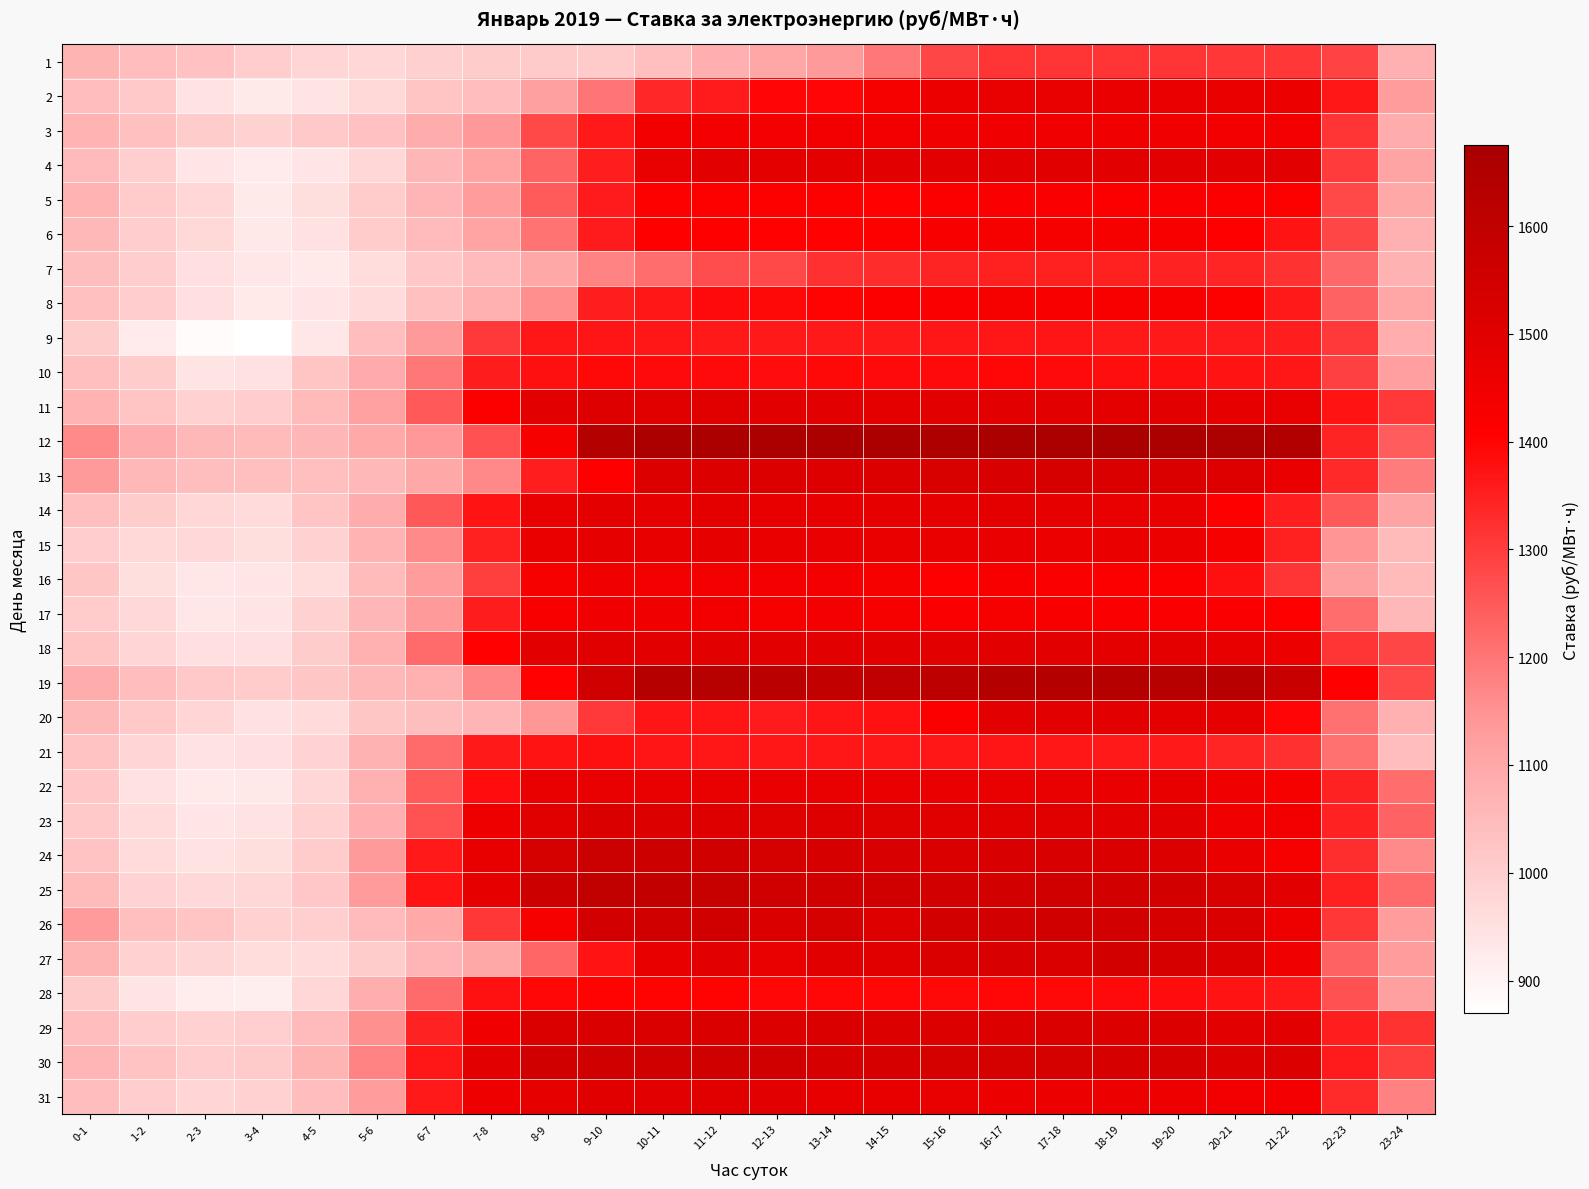

Reading left to right, list all the values displayed in this chart.

1: 0-1=1066.8	1-2=1043.7	2-3=1032.1	3-4=999.4	4-5=981.5	5-6=976.7	6-7=992.7	7-8=1002.8	8-9=1010.4	9-10=1008.4	10-11=1037.9	11-12=1079.8	12-13=1102.8	13-14=1135.9	14-15=1196.1	15-16=1283.7	16-17=1313.1	17-18=1312.7	18-19=1312.0	19-20=1311.0	20-21=1308.6	21-22=1307.4	22-23=1290.6	23-24=1075.0
2: 0-1=1043.2	1-2=1012.5	2-3=946.1	3-4=925.8	4-5=941.7	5-6=972.2	6-7=1026.3	7-8=1043.3	8-9=1118.6	9-10=1201.1	10-11=1335.7	11-12=1359.7	12-13=1396.8	13-14=1397.7	14-15=1433.0	15-16=1466.5	16-17=1475.2	17-18=1474.8	18-19=1472.0	19-20=1471.5	20-21=1468.3	21-22=1466.4	22-23=1366.1	23-24=1129.0
3: 0-1=1069.8	1-2=1034.1	2-3=1004.7	3-4=987.7	4-5=1012.0	5-6=1031.1	6-7=1089.4	7-8=1139.9	8-9=1276.9	9-10=1363.1	10-11=1446.1	11-12=1444.9	12-13=1445.1	13-14=1445.9	14-15=1447.7	15-16=1450.5	16-17=1454.1	17-18=1453.4	18-19=1451.2	19-20=1449.9	20-21=1446.5	21-22=1442.7	22-23=1310.3	23-24=1088.1
4: 0-1=1046.3	1-2=998.5	2-3=936.3	3-4=922.3	4-5=938.4	5-6=976.4	6-7=1060.1	7-8=1111.9	8-9=1230.0	9-10=1352.5	10-11=1474.1	11-12=1491.5	12-13=1488.5	13-14=1488.5	14-15=1490.8	15-16=1491.8	16-17=1498.9	17-18=1499.2	18-19=1496.3	19-20=1495.4	20-21=1493.5	21-22=1491.1	22-23=1301.7	23-24=1108.7
5: 0-1=1070.4	1-2=1006.3	2-3=976.7	3-4=926.3	4-5=956.2	5-6=1006.1	6-7=1062.7	7-8=1128.3	8-9=1245.4	9-10=1357.6	10-11=1411.5	11-12=1412.6	12-13=1412.7	13-14=1412.7	14-15=1401.9	15-16=1415.1	16-17=1420.8	17-18=1420.7	18-19=1416.5	19-20=1419.2	20-21=1414.8	21-22=1412.1	22-23=1281.2	23-24=1098.7
6: 0-1=1057.5	1-2=1001.8	2-3=970.7	3-4=932.4	4-5=949.4	5-6=1006.8	6-7=1047.7	7-8=1109.9	8-9=1203.5	9-10=1358.2	10-11=1406.4	11-12=1405.2	12-13=1404.5	13-14=1401.6	14-15=1411.1	15-16=1426.9	16-17=1433.5	17-18=1432.2	18-19=1430.3	19-20=1428.9	20-21=1407.7	21-22=1371.2	22-23=1283.6	23-24=1077.3
7: 0-1=1042.9	1-2=1000.5	2-3=952.6	3-4=932.9	4-5=927.5	5-6=958.3	6-7=1017.8	7-8=1047.0	8-9=1098.3	9-10=1176.0	10-11=1215.9	11-12=1270.0	12-13=1276.0	13-14=1321.2	14-15=1327.5	15-16=1344.8	16-17=1350.3	17-18=1349.5	18-19=1348.1	19-20=1347.3	20-21=1341.6	21-22=1316.9	22-23=1224.6	23-24=1073.4
8: 0-1=1036.5	1-2=999.5	2-3=952.8	3-4=926.6	4-5=936.4	5-6=967.1	6-7=1035.1	7-8=1076.4	8-9=1158.8	9-10=1351.7	10-11=1363.9	11-12=1387.5	12-13=1389.4	13-14=1400.5	14-15=1414.3	15-16=1421.9	16-17=1429.8	17-18=1429.6	18-19=1426.9	19-20=1426.1	20-21=1411.5	21-22=1362.7	22-23=1232.4	23-24=1104.3
9: 0-1=1005.1	1-2=922.7	2-3=881.0	3-4=870.8	4-5=934.8	5-6=1044.3	6-7=1134.9	7-8=1304.3	8-9=1364.0	9-10=1367.9	10-11=1364.2	11-12=1363.3	12-13=1363.5	13-14=1362.8	14-15=1362.4	15-16=1364.2	16-17=1366.8	17-18=1367.9	18-19=1363.3	19-20=1361.9	20-21=1357.6	21-22=1353.3	22-23=1305.6	23-24=1086.3
10: 0-1=1037.4	1-2=1002.2	2-3=942.2	3-4=950.3	4-5=1025.5	5-6=1092.0	6-7=1194.3	7-8=1356.7	8-9=1378.2	9-10=1390.0	10-11=1386.4	11-12=1386.8	12-13=1383.2	13-14=1389.7	14-15=1387.9	15-16=1388.6	16-17=1392.5	17-18=1386.7	18-19=1382.3	19-20=1380.4	20-21=1370.7	21-22=1366.3	22-23=1291.8	23-24=1121.7
11: 0-1=1070.5	1-2=1026.8	2-3=992.5	3-4=1002.0	4-5=1052.3	5-6=1117.4	6-7=1250.2	7-8=1416.7	8-9=1490.5	9-10=1509.4	10-11=1499.3	11-12=1503.8	12-13=1491.4	13-14=1491.8	14-15=1489.4	15-16=1489.9	16-17=1494.4	17-18=1492.5	18-19=1488.4	19-20=1493.6	20-21=1484.0	21-22=1476.4	22-23=1373.0	23-24=1306.8
12: 0-1=1164.3	1-2=1087.9	2-3=1056.0	3-4=1049.7	4-5=1059.0	5-6=1095.1	6-7=1138.5	7-8=1264.7	8-9=1430.5	9-10=1637.1	10-11=1667.6	11-12=1667.5	12-13=1666.9	13-14=1666.1	14-15=1666.0	15-16=1657.0	16-17=1672.7	17-18=1674.1	18-19=1670.2	19-20=1668.2	20-21=1665.2	21-22=1649.7	22-23=1342.1	23-24=1242.6
13: 0-1=1135.4	1-2=1057.8	2-3=1042.4	3-4=1037.4	4-5=1037.3	5-6=1057.9	6-7=1098.3	7-8=1167.5	8-9=1353.0	9-10=1405.0	10-11=1512.6	11-12=1512.2	12-13=1512.2	13-14=1511.1	14-15=1514.5	15-16=1524.5	16-17=1528.7	17-18=1531.0	18-19=1522.2	19-20=1521.8	20-21=1510.5	21-22=1473.7	22-23=1334.3	23-24=1190.7
14: 0-1=1036.8	1-2=1003.3	2-3=976.1	3-4=966.3	4-5=1025.8	5-6=1090.0	6-7=1253.1	7-8=1372.0	8-9=1473.8	9-10=1488.6	10-11=1484.9	11-12=1486.3	12-13=1479.4	13-14=1479.5	14-15=1484.2	15-16=1481.9	16-17=1486.4	17-18=1481.8	18-19=1473.9	19-20=1469.7	20-21=1406.6	21-22=1354.0	22-23=1248.5	23-24=1106.7
15: 0-1=999.5	1-2=972.3	2-3=969.8	3-4=955.8	4-5=988.0	5-6=1069.8	6-7=1162.8	7-8=1348.0	8-9=1468.7	9-10=1482.3	10-11=1478.8	11-12=1481.1	12-13=1469.6	13-14=1471.3	14-15=1469.8	15-16=1468.2	16-17=1471.5	17-18=1466.1	18-19=1467.9	19-20=1467.4	20-21=1430.8	21-22=1349.1	22-23=1144.6	23-24=1050.5
16: 0-1=1019.8	1-2=957.4	2-3=933.4	3-4=937.8	4-5=958.7	5-6=1051.8	6-7=1128.2	7-8=1297.0	8-9=1435.0	9-10=1449.8	10-11=1442.9	11-12=1442.9	12-13=1436.8	13-14=1437.0	14-15=1432.8	15-16=1410.0	16-17=1428.5	17-18=1418.2	18-19=1415.4	19-20=1414.4	20-21=1379.0	21-22=1314.7	22-23=1119.6	23-24=1050.6
17: 0-1=1005.5	1-2=969.9	2-3=935.6	3-4=941.8	4-5=986.5	5-6=1058.8	6-7=1135.6	7-8=1356.2	8-9=1425.1	9-10=1453.8	10-11=1449.2	11-12=1447.9	12-13=1433.6	13-14=1443.6	14-15=1435.0	15-16=1420.2	16-17=1433.0	17-18=1429.4	18-19=1419.6	19-20=1417.6	20-21=1419.3	21-22=1406.9	22-23=1214.8	23-24=1055.9
18: 0-1=1026.7	1-2=982.0	2-3=953.8	3-4=954.0	4-5=1003.8	5-6=1076.6	6-7=1220.6	7-8=1402.4	8-9=1496.6	9-10=1500.2	10-11=1495.5	11-12=1494.1	12-13=1492.0	13-14=1493.1	14-15=1491.6	15-16=1491.1	16-17=1493.2	17-18=1491.6	18-19=1489.1	19-20=1488.1	20-21=1477.5	21-22=1465.5	22-23=1314.2	23-24=1283.4
19: 0-1=1088.6	1-2=1043.8	2-3=1013.9	3-4=1008.2	4-5=1020.0	5-6=1056.3	6-7=1076.8	7-8=1170.2	8-9=1403.5	9-10=1556.2	10-11=1632.3	11-12=1630.6	12-13=1623.1	13-14=1594.4	14-15=1603.5	15-16=1616.5	16-17=1636.7	17-18=1636.1	18-19=1632.1	19-20=1628.7	20-21=1627.0	21-22=1576.6	22-23=1407.8	23-24=1280.3
20: 0-1=1057.9	1-2=1011.8	2-3=983.1	3-4=948.9	4-5=967.0	5-6=1018.4	6-7=1040.0	7-8=1064.9	8-9=1142.4	9-10=1306.4	10-11=1369.4	11-12=1369.6	12-13=1358.6	13-14=1366.9	14-15=1374.4	15-16=1416.4	16-17=1496.8	17-18=1497.3	18-19=1493.3	19-20=1489.3	20-21=1484.4	21-22=1397.9	22-23=1206.8	23-24=1076.1
21: 0-1=1028.9	1-2=982.7	2-3=944.3	3-4=954.6	4-5=984.4	5-6=1072.3	6-7=1219.9	7-8=1361.7	8-9=1371.5	9-10=1376.8	10-11=1368.2	11-12=1366.2	12-13=1365.4	13-14=1365.3	14-15=1365.0	15-16=1365.6	16-17=1367.7	17-18=1365.8	18-19=1362.9	19-20=1362.3	20-21=1340.3	21-22=1321.9	22-23=1207.7	23-24=1046.1
22: 0-1=1016.2	1-2=951.2	2-3=927.0	3-4=931.9	4-5=974.7	5-6=1077.3	6-7=1246.4	7-8=1382.9	8-9=1473.9	9-10=1476.1	10-11=1474.7	11-12=1474.1	12-13=1472.9	13-14=1473.8	14-15=1471.4	15-16=1470.7	16-17=1475.8	17-18=1476.4	18-19=1471.9	19-20=1477.3	20-21=1450.8	21-22=1436.0	22-23=1345.8	23-24=1214.5
23: 0-1=1014.4	1-2=966.7	2-3=938.3	3-4=945.9	4-5=989.8	5-6=1079.1	6-7=1260.9	7-8=1457.9	8-9=1504.4	9-10=1520.4	10-11=1513.6	11-12=1509.2	12-13=1507.5	13-14=1508.6	14-15=1506.3	15-16=1501.1	16-17=1500.3	17-18=1503.6	18-19=1496.2	19-20=1491.3	20-21=1448.9	21-22=1445.8	22-23=1346.4	23-24=1234.7
24: 0-1=1029.2	1-2=965.5	2-3=944.7	3-4=956.8	4-5=1006.1	5-6=1137.0	6-7=1363.7	7-8=1480.0	8-9=1538.8	9-10=1570.1	10-11=1564.4	11-12=1552.0	12-13=1537.7	13-14=1536.0	14-15=1527.6	15-16=1523.1	16-17=1529.1	17-18=1527.7	18-19=1523.0	19-20=1516.3	20-21=1468.6	21-22=1435.5	22-23=1324.6	23-24=1163.2
25: 0-1=1051.0	1-2=983.3	2-3=968.1	3-4=975.7	4-5=1015.9	5-6=1131.6	6-7=1370.9	7-8=1484.7	8-9=1563.9	9-10=1601.6	10-11=1597.9	11-12=1582.9	12-13=1556.3	13-14=1553.8	14-15=1549.4	15-16=1546.3	16-17=1545.7	17-18=1554.6	18-19=1541.0	19-20=1545.7	20-21=1526.4	21-22=1494.1	22-23=1348.3	23-24=1221.9
26: 0-1=1133.9	1-2=1037.9	2-3=1021.4	3-4=989.7	4-5=997.7	5-6=1046.4	6-7=1095.0	7-8=1307.8	8-9=1435.0	9-10=1548.3	10-11=1553.3	11-12=1550.7	12-13=1523.8	13-14=1538.4	14-15=1509.1	15-16=1545.0	16-17=1548.5	17-18=1553.1	18-19=1547.6	19-20=1534.2	20-21=1520.8	21-22=1456.3	22-23=1309.5	23-24=1127.0
27: 0-1=1067.5	1-2=988.9	2-3=979.3	3-4=958.6	4-5=967.5	5-6=1004.9	6-7=1064.2	7-8=1098.1	8-9=1226.1	9-10=1372.3	10-11=1479.3	11-12=1492.3	12-13=1475.0	13-14=1500.2	14-15=1501.2	15-16=1520.5	16-17=1530.2	17-18=1519.7	18-19=1541.4	19-20=1531.5	20-21=1512.3	21-22=1451.6	22-23=1232.2	23-24=1126.0
28: 0-1=1010.4	1-2=940.8	2-3=920.2	3-4=916.6	4-5=974.8	5-6=1083.6	6-7=1219.8	7-8=1374.7	8-9=1393.7	9-10=1399.8	10-11=1399.2	11-12=1399.5	12-13=1393.8	13-14=1393.5	14-15=1392.0	15-16=1391.4	16-17=1393.0	17-18=1391.8	18-19=1386.3	19-20=1384.6	20-21=1372.5	21-22=1363.1	22-23=1264.6	23-24=1120.3
29: 0-1=1044.4	1-2=1000.2	2-3=991.2	3-4=996.9	4-5=1047.8	5-6=1155.7	6-7=1346.8	7-8=1452.4	8-9=1520.8	9-10=1522.8	10-11=1520.5	11-12=1520.2	12-13=1517.8	13-14=1518.8	14-15=1516.2	15-16=1515.9	16-17=1517.8	17-18=1518.3	18-19=1513.0	19-20=1512.3	20-21=1492.1	21-22=1494.3	22-23=1353.4	23-24=1318.2
30: 0-1=1063.3	1-2=1030.3	2-3=1001.5	3-4=1010.7	4-5=1066.8	5-6=1176.9	6-7=1364.7	7-8=1490.8	8-9=1552.5	9-10=1561.6	10-11=1559.4	11-12=1559.4	12-13=1551.4	13-14=1533.5	14-15=1535.1	15-16=1536.8	16-17=1538.1	17-18=1539.3	18-19=1536.2	19-20=1536.1	20-21=1513.3	21-22=1517.0	22-23=1358.3	23-24=1295.0
31: 0-1=1043.2	1-2=1001.6	2-3=981.7	3-4=991.2	4-5=1044.1	5-6=1128.4	6-7=1362.8	7-8=1456.0	8-9=1483.9	9-10=1499.8	10-11=1496.9	11-12=1502.2	12-13=1491.8	13-14=1478.7	14-15=1477.5	15-16=1476.5	16-17=1466.5	17-18=1464.8	18-19=1461.3	19-20=1460.5	20-21=1446.2	21-22=1437.9	22-23=1331.1	23-24=1178.9